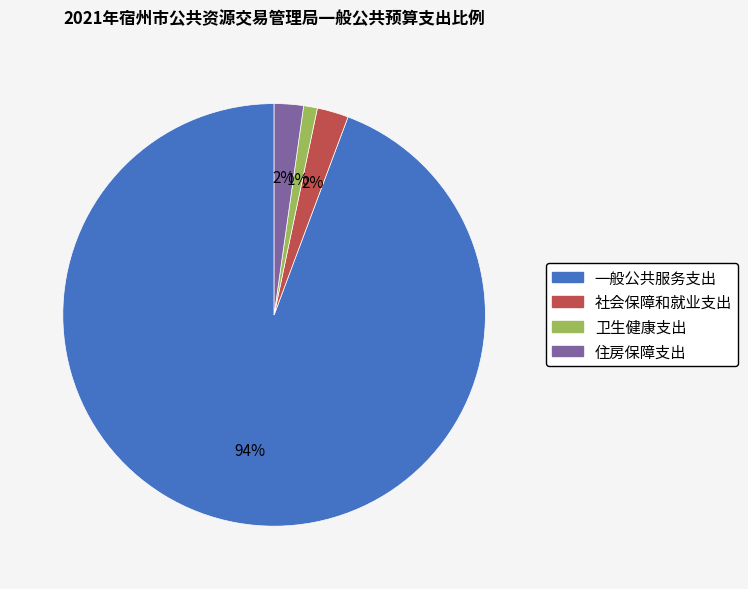

Which category has the biggest portion of the pie?

一般公共服务支出